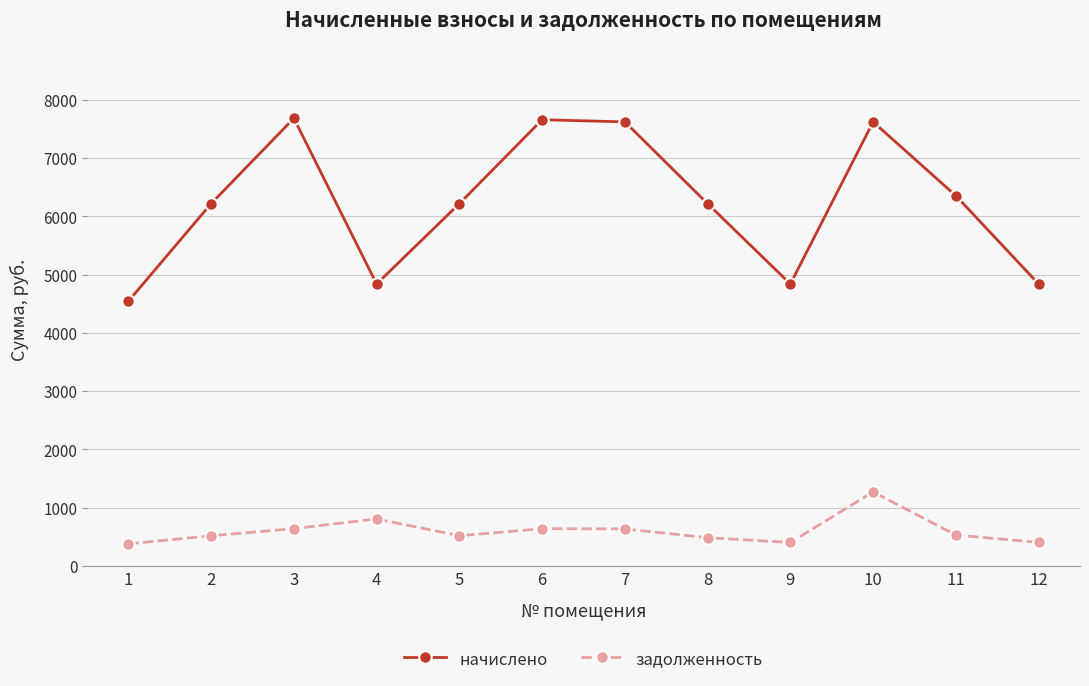

True or false: задолженность and начислено cross at least once.

False